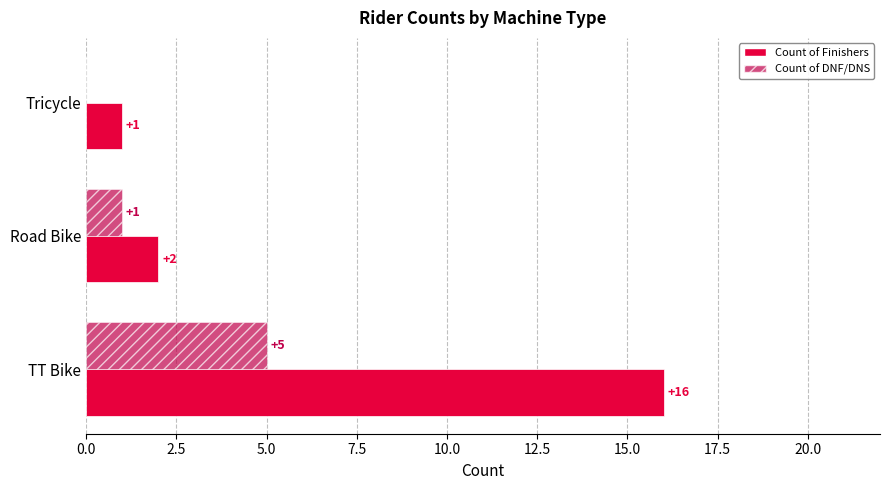

At which label is Count of DNF/DNS closest to 2?

Road Bike